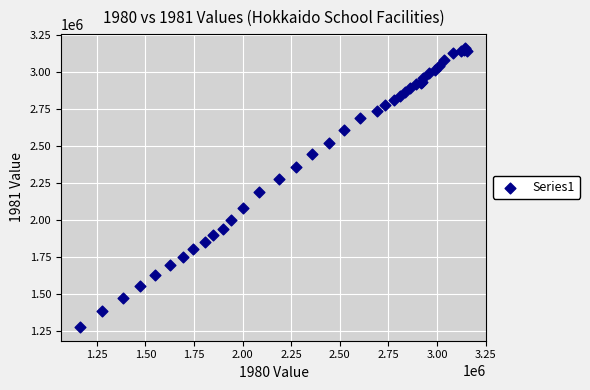

What Y value in the scatter plot is closest to 2218279?

2187863.8